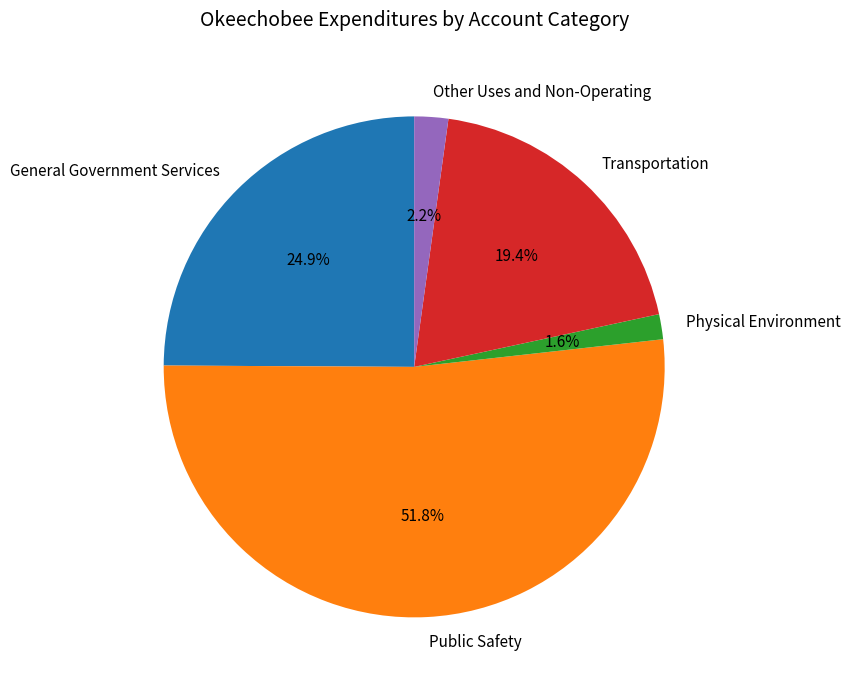

What percentage do General Government Services and Physical Environment together represent?

26.5%